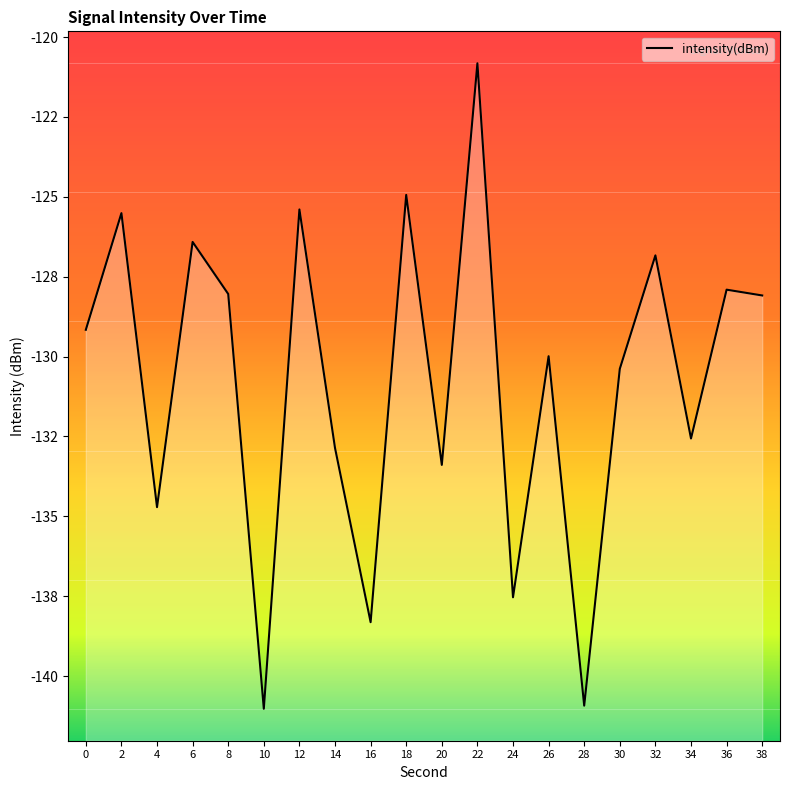

At which category does the chart reach its minimum across all series?

10